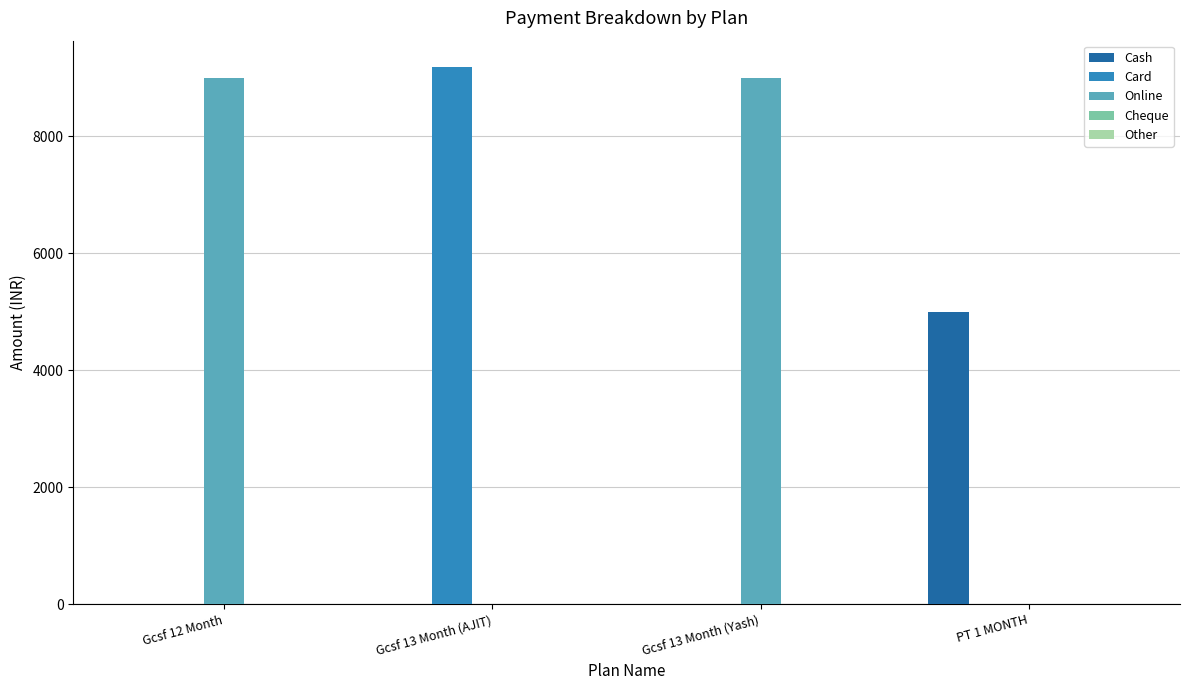

The Card series shows 0 at PT 1 MONTH. True or false?

True